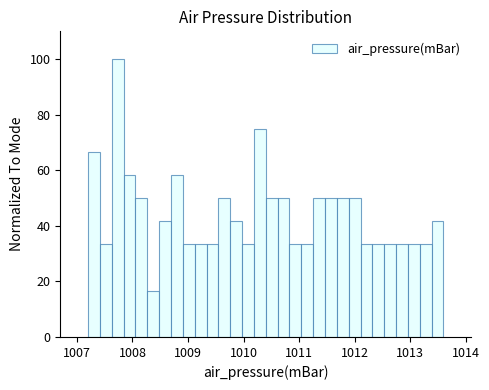

Around what value on the x-axis is the tallest bar? Give the approximate position of its centre, as read against the axis.

1007.7